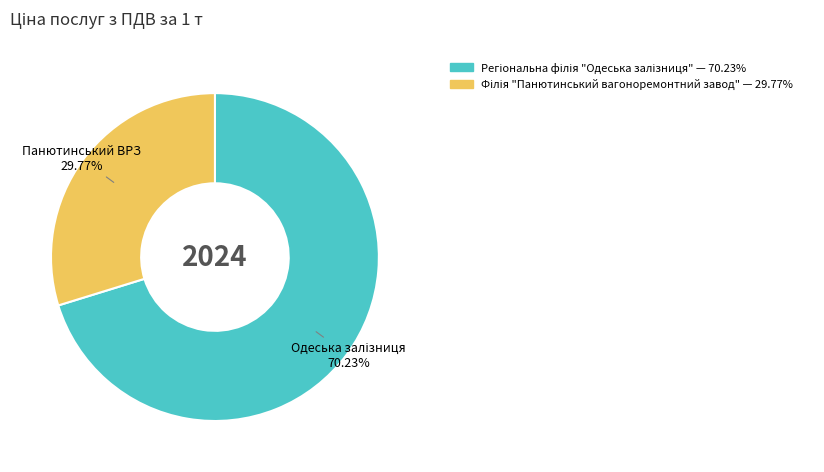

Is there a majority slice in this chart?

Yes